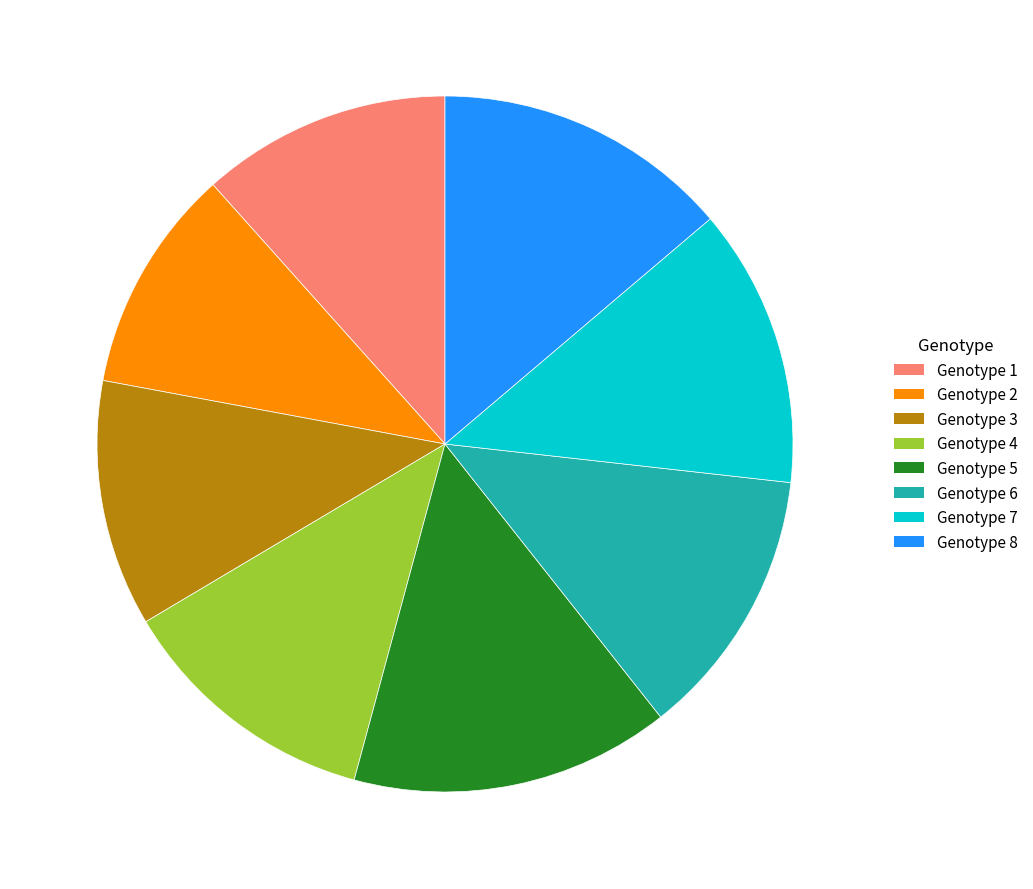

Approximately how many times larger is the value at Genotype 8 compared to Genotype 2?

1.3